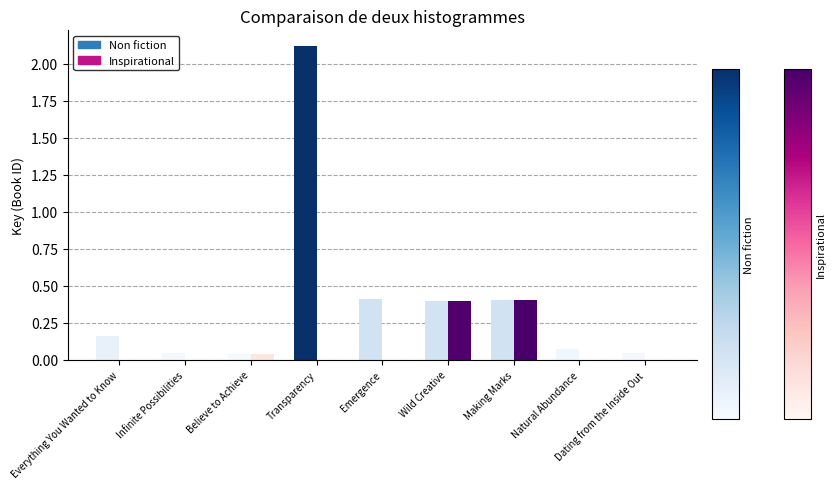

True or false: Non fiction has a value of 0.4 at Emergence.

True